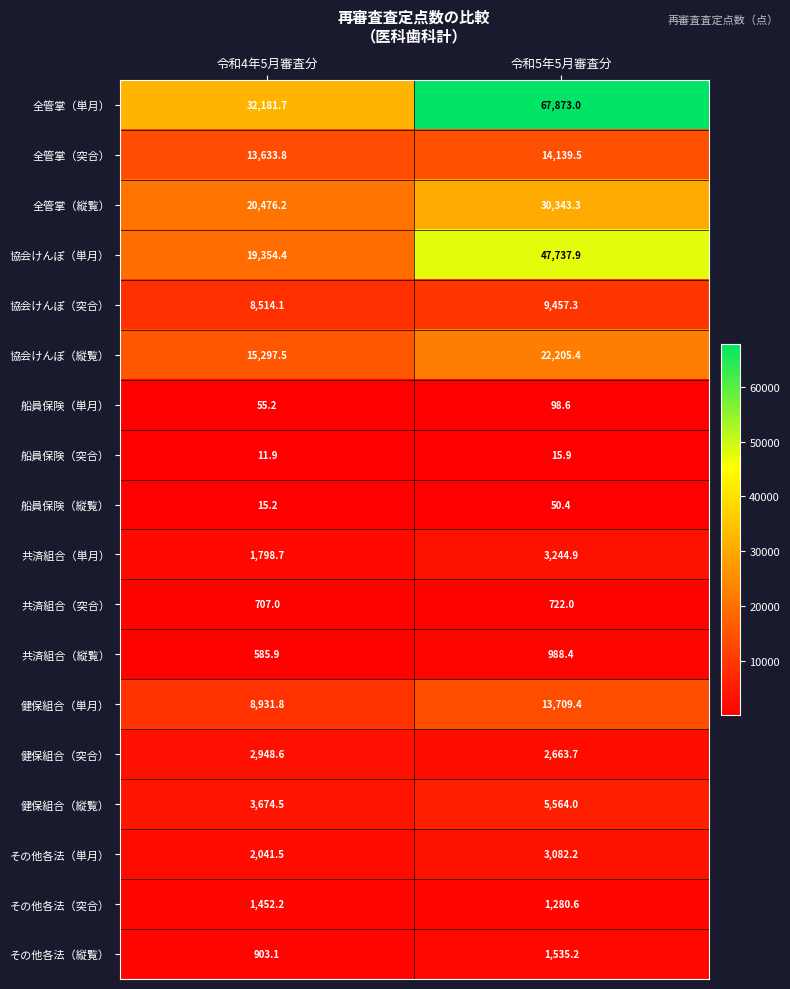

How many data points in 健保組合（単月） are less than 13709?

1